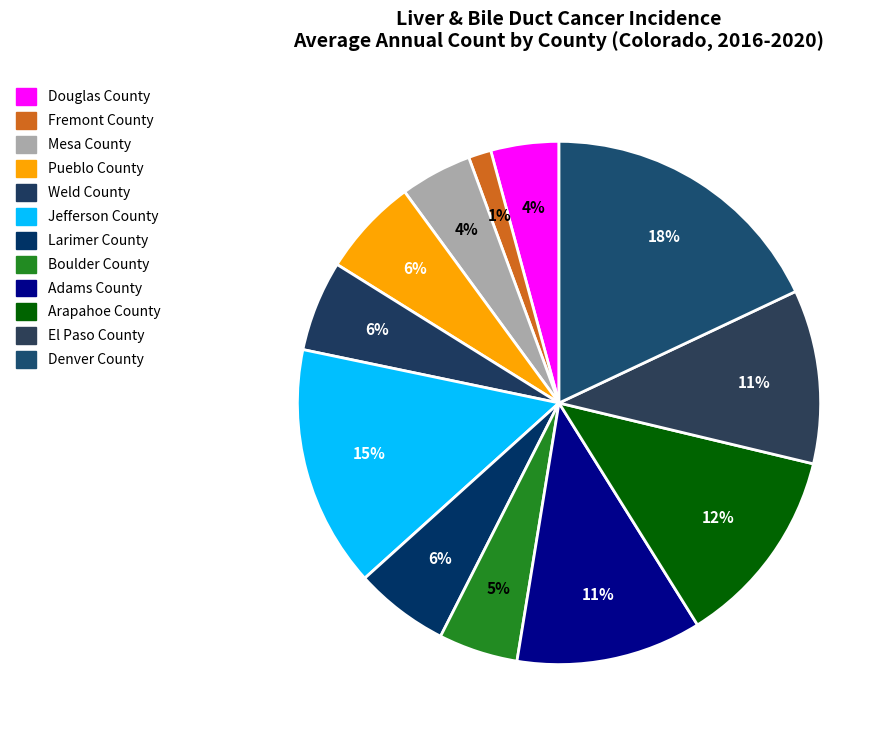

Combined, do El Paso County and Weld County account for over 50%?

No